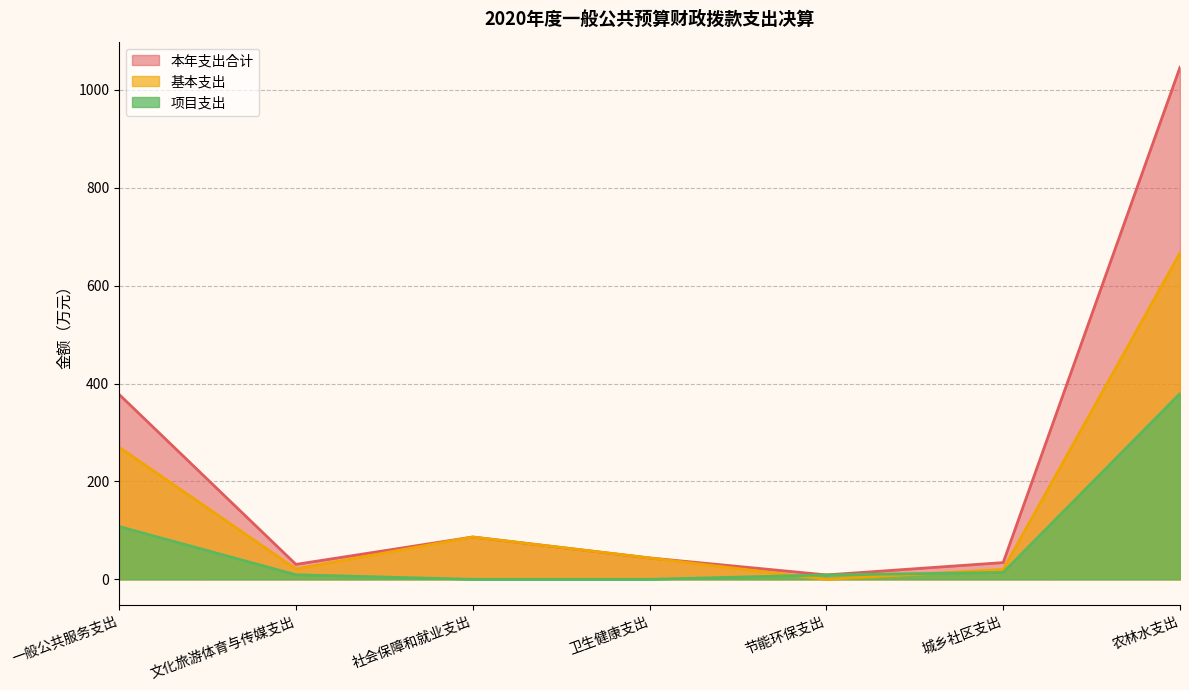

What position from the left is 节能环保支出?

5